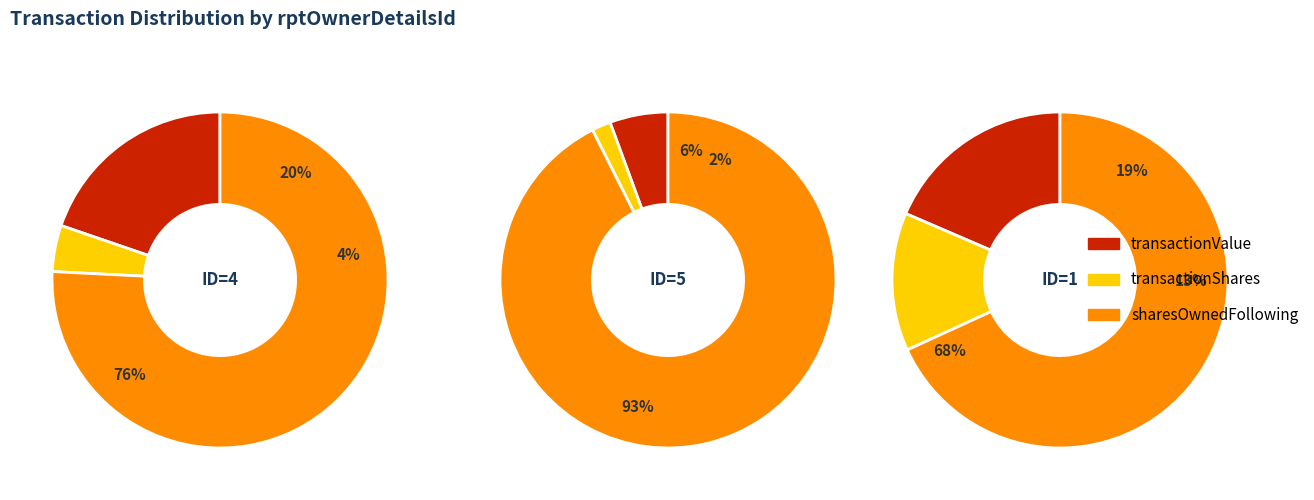

At 2004-05-19, list the series in order from smallest to largest.

transactionShares, transactionValue, sharesOwnedFollowingTransaction